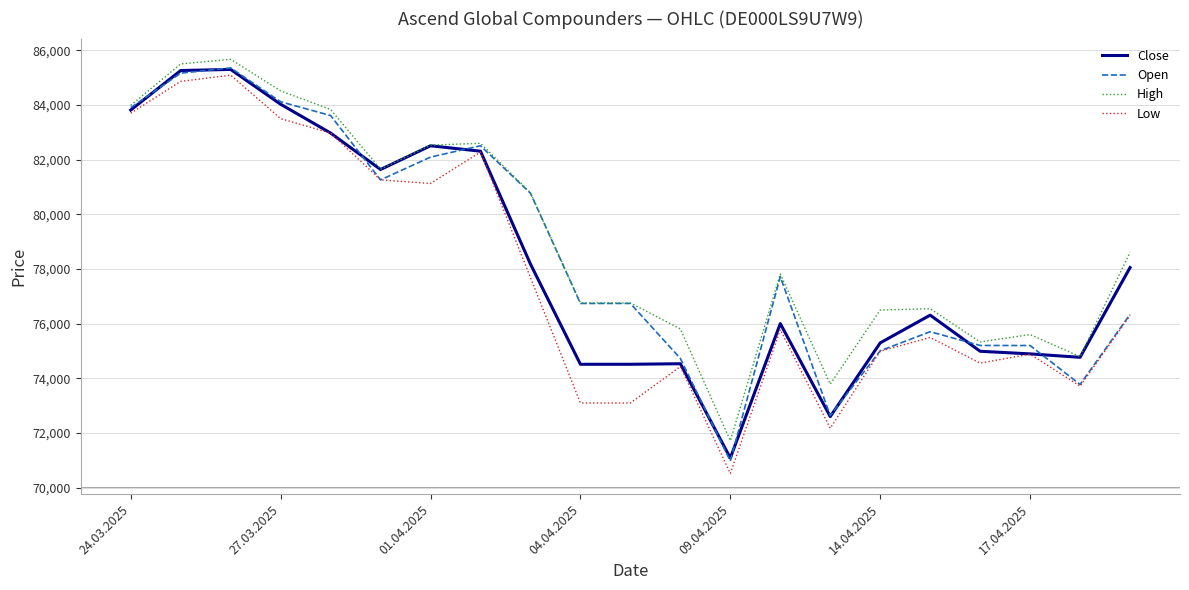

What is the smallest value displayed?

70523